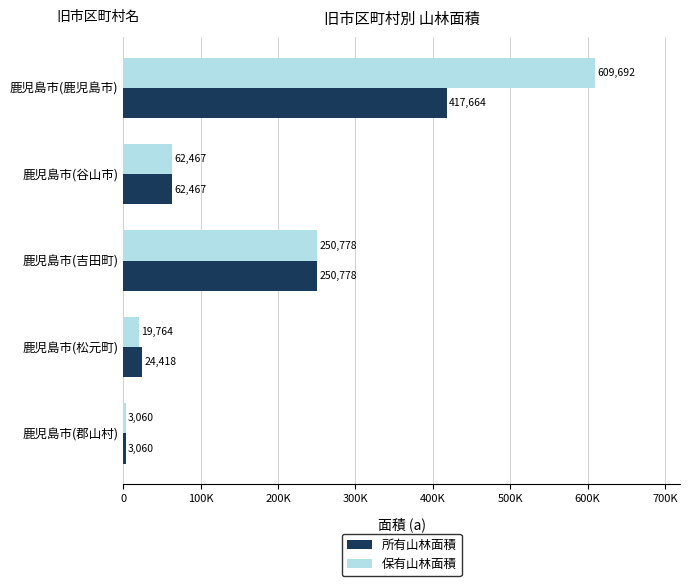

What is the difference between the second highest and second lowest values in the 所有山林面積 series?

226360